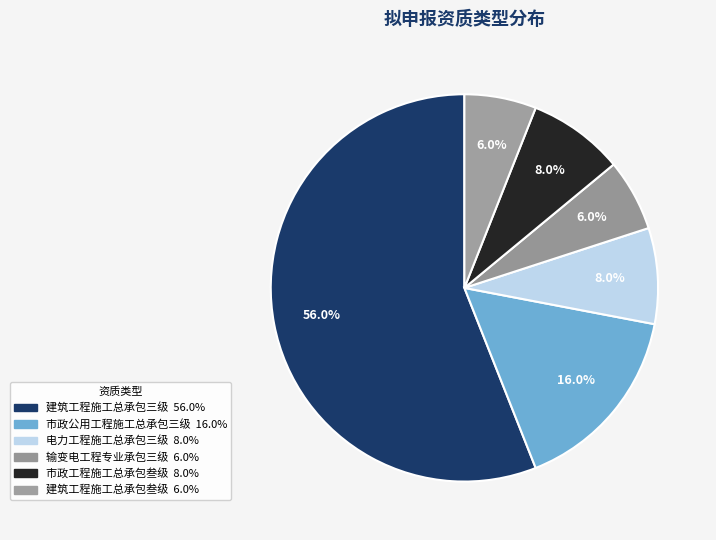

Does 建筑工程施工总承包三级 represent more than half of the total?

Yes